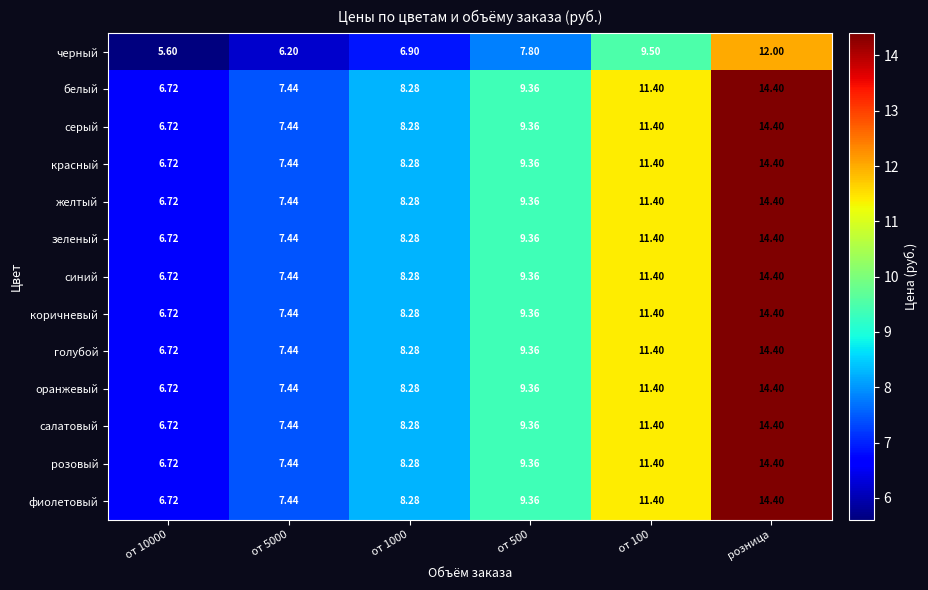

At which category is the sum across all series the highest?

розница